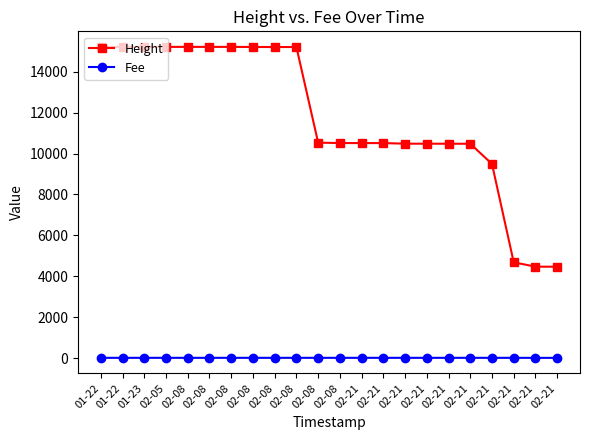

How many lines are shown in the chart?

2